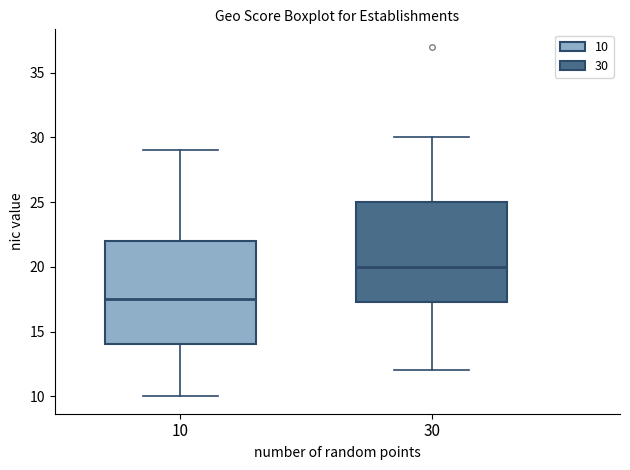

Which box's median line is the lowest?

10